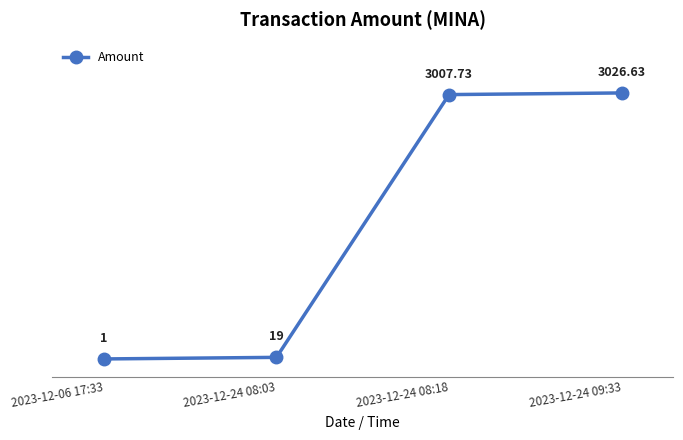

What is the difference between the maximum and minimum values?

3025.6